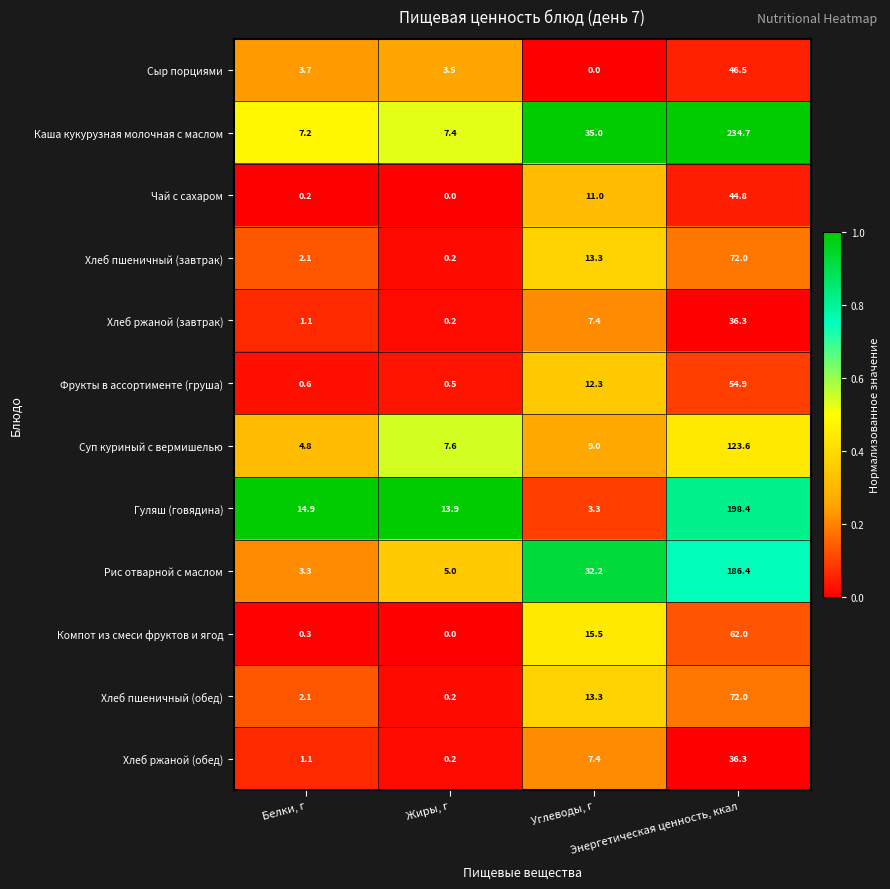

What is the minimum value for Каша кукурузная молочная с маслом?

7.2